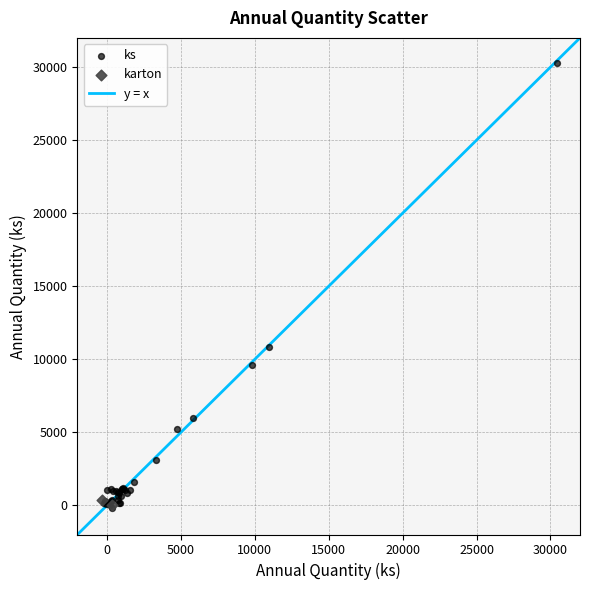

Which series has the largest Y range (max minus min)?

ks